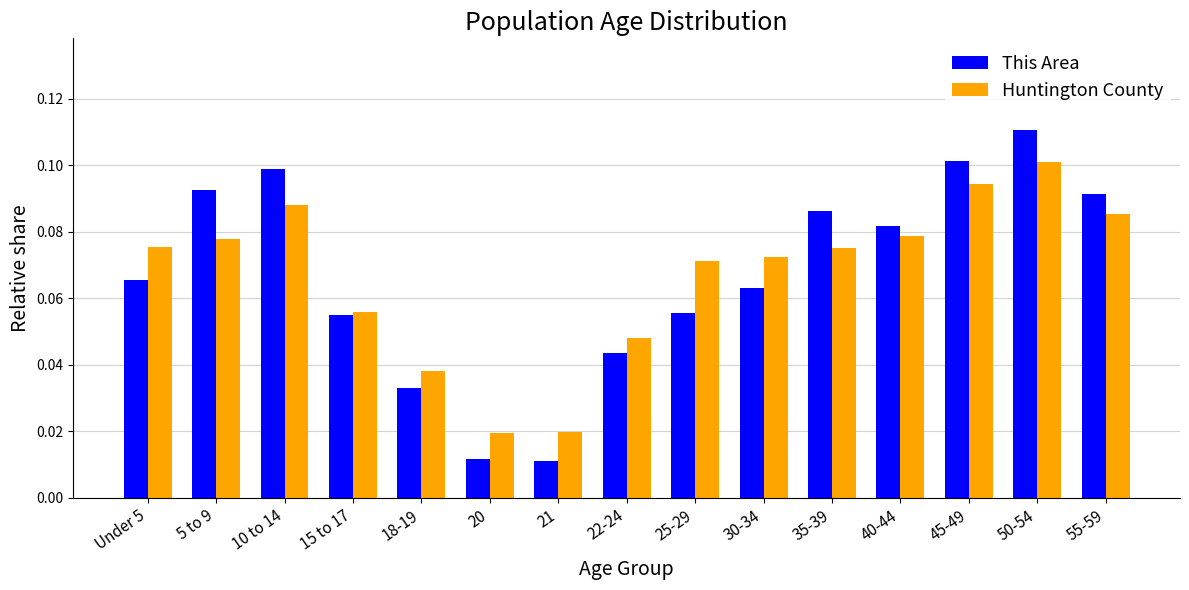

At which label does Huntington County reach its peak?

50-54